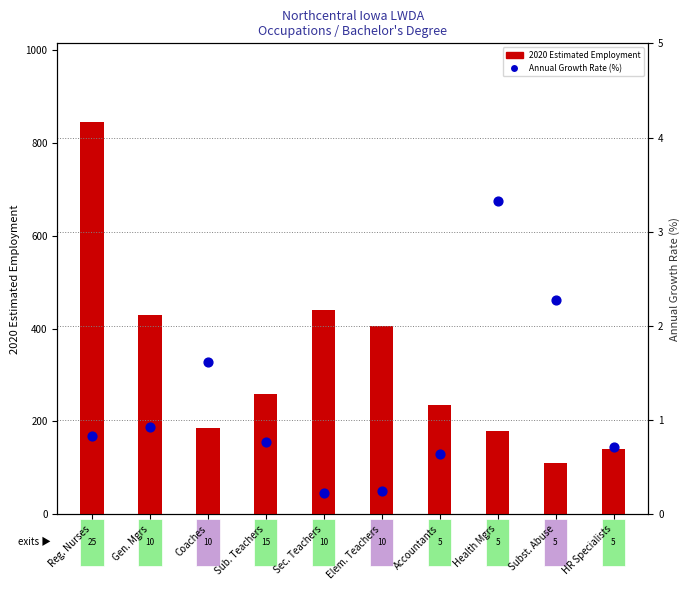

What is the total value across all series at Accountants?

235.6